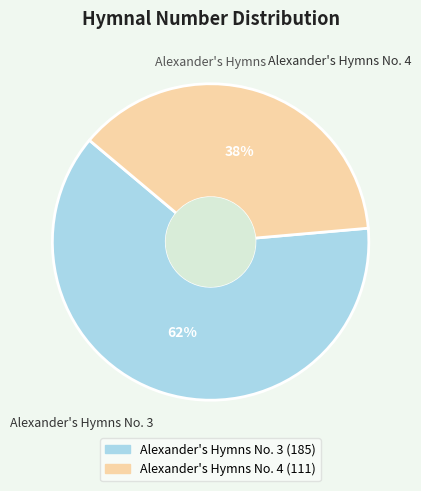

Is Alexander's Hymns No. 4 the majority of the pie?

No